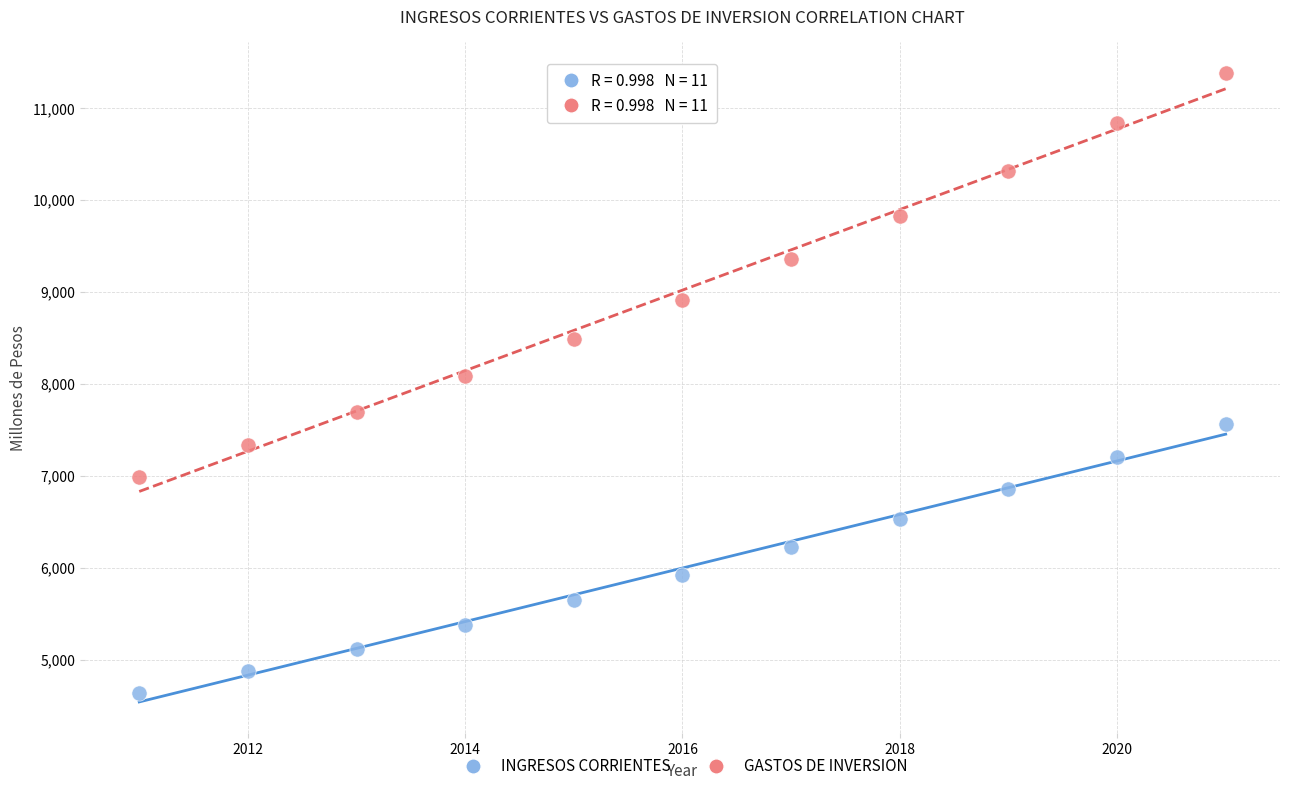

What is the X range (max minus min) for the scatter plot?

10.0